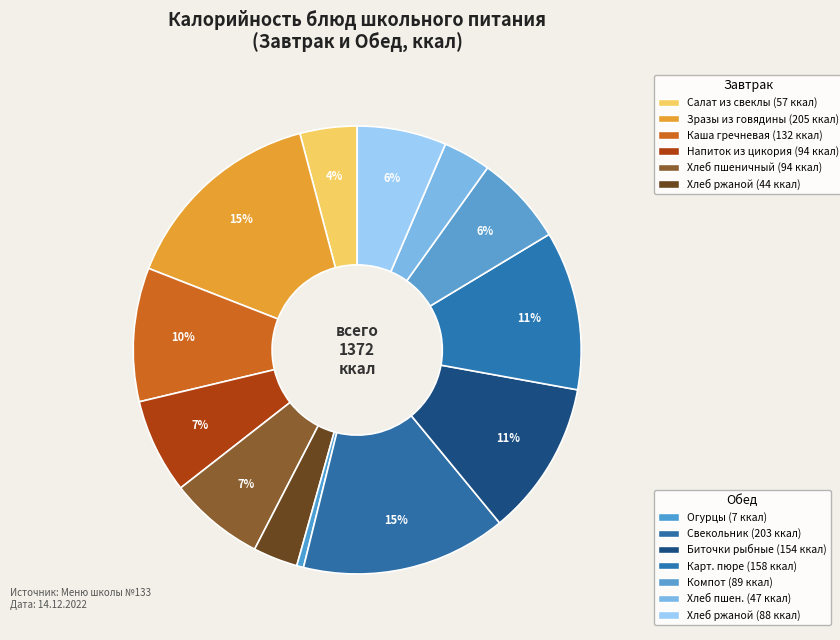

Rank the categories by value from highest to lowest.

Зразы из говядины с рисом паровые, Свекольник, Картофельное пюре, Биточки рыбные, Каша гречневая вязкая, Хлеб пшеничный (завтрак), Напиток из цикория с молоком, Компот из смеси сухофруктов, Хлеб ржаной (обед), Салат из свеклы отварной, Хлеб пшеничный (обед), Хлеб ржаной (завтрак), Овощи натуральные/огурцы